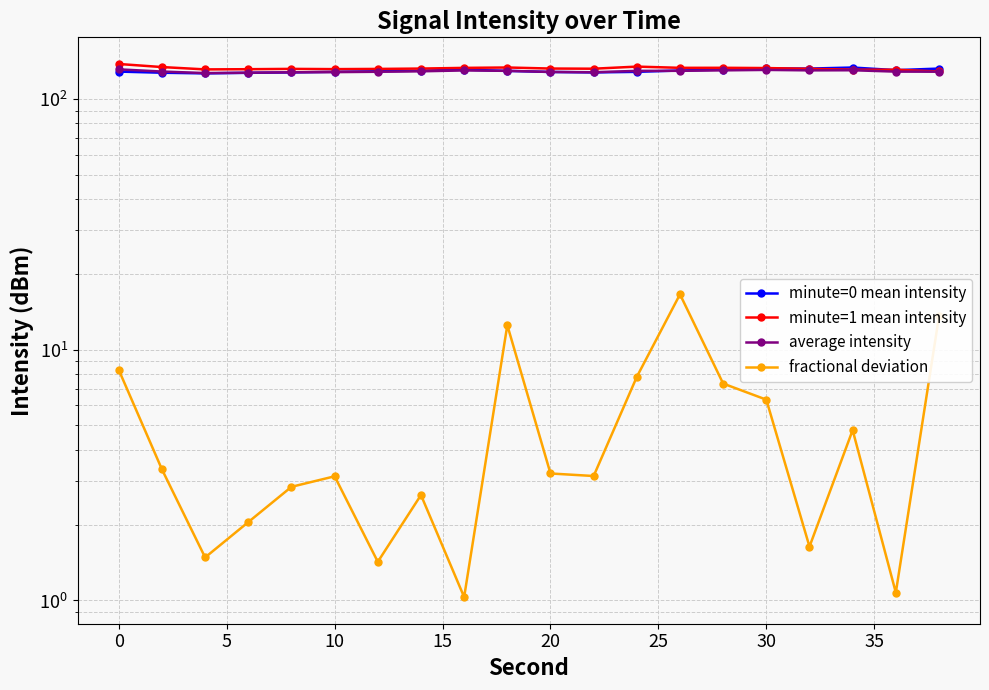

The minute=0 mean intensity series shows 202.9 at 0. True or false?

False